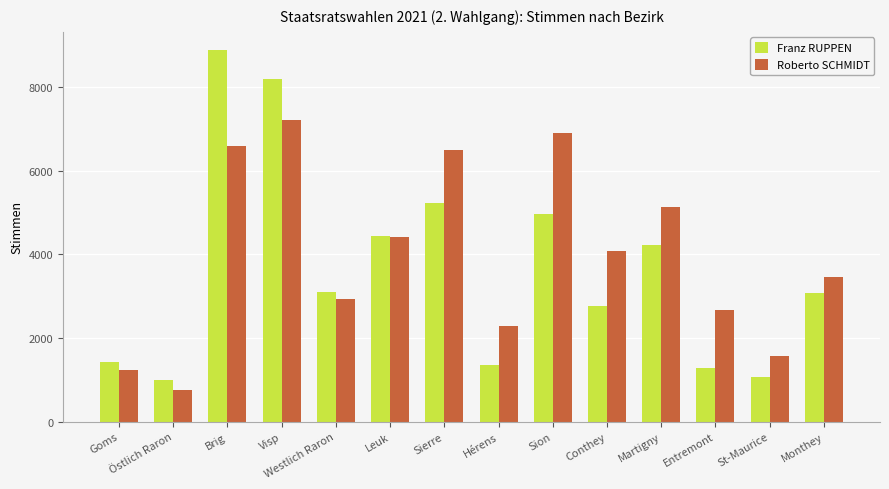

At which label is Roberto SCHMIDT closest to 3980?

Conthey